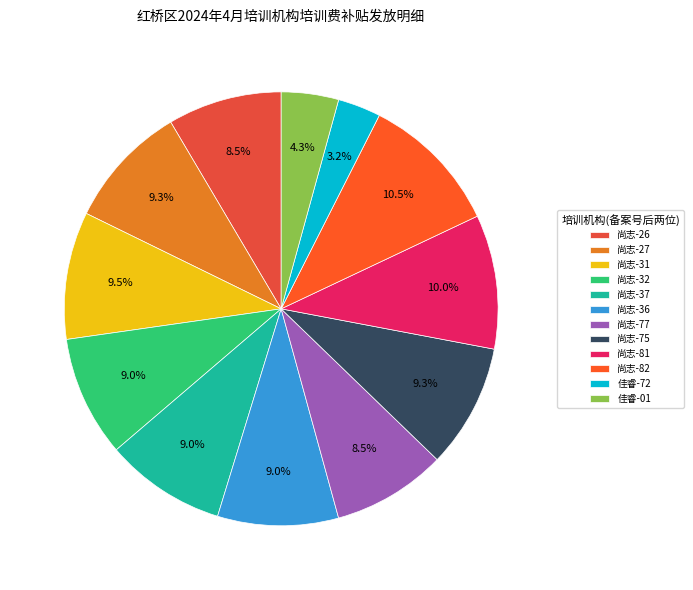

Rank the categories by value from highest to lowest.

天津市红桥区尚志职业培训学校(23106001070082), 天津市红桥区尚志职业培训学校(23106001070081), 天津市红桥区尚志职业培训学校(23106001070031), 天津市红桥区尚志职业培训学校(23106001070027), 天津市红桥区尚志职业培训学校(23106001070075), 天津市红桥区尚志职业培训学校(23106001070032), 天津市红桥区尚志职业培训学校(23106001070037), 天津市红桥区尚志职业培训学校(23106001070036), 天津市红桥区尚志职业培训学校(23106001070026), 天津市红桥区尚志职业培训学校(23106001070077), 天津市红桥区佳睿职业培训学校(24106001070001), 天津市红桥区佳睿职业培训学校(23106001070072)